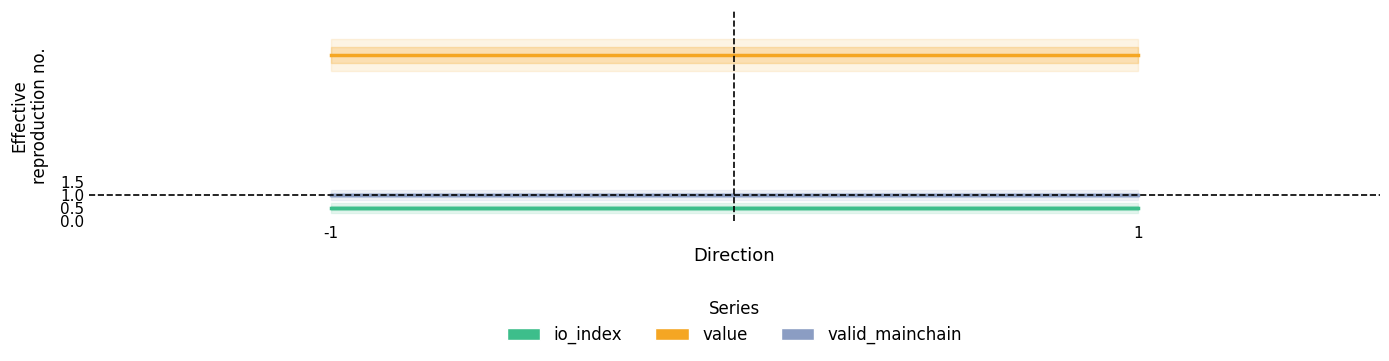

Which series has the largest range (max minus min)?

io_index